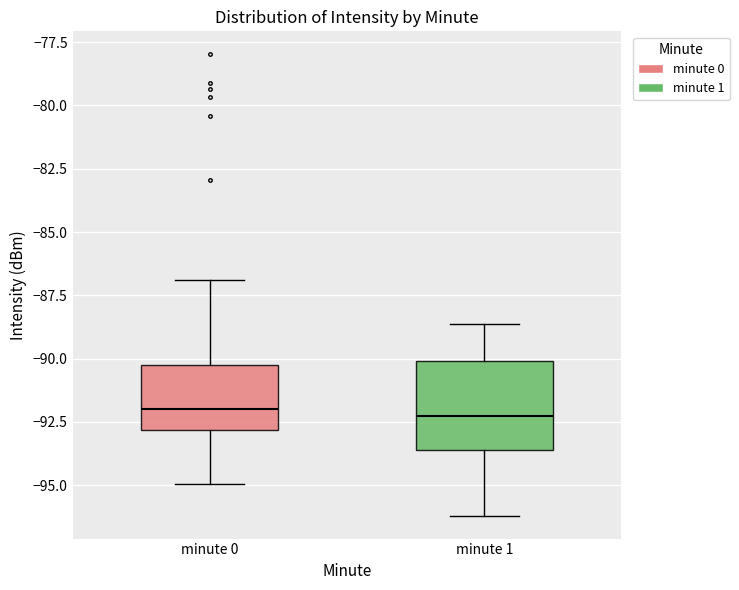

Where does the median line of the box for minute 1 sit on the y-axis? The values are not printed on the chart, so give them approximately, as read against the axis.

-92.5